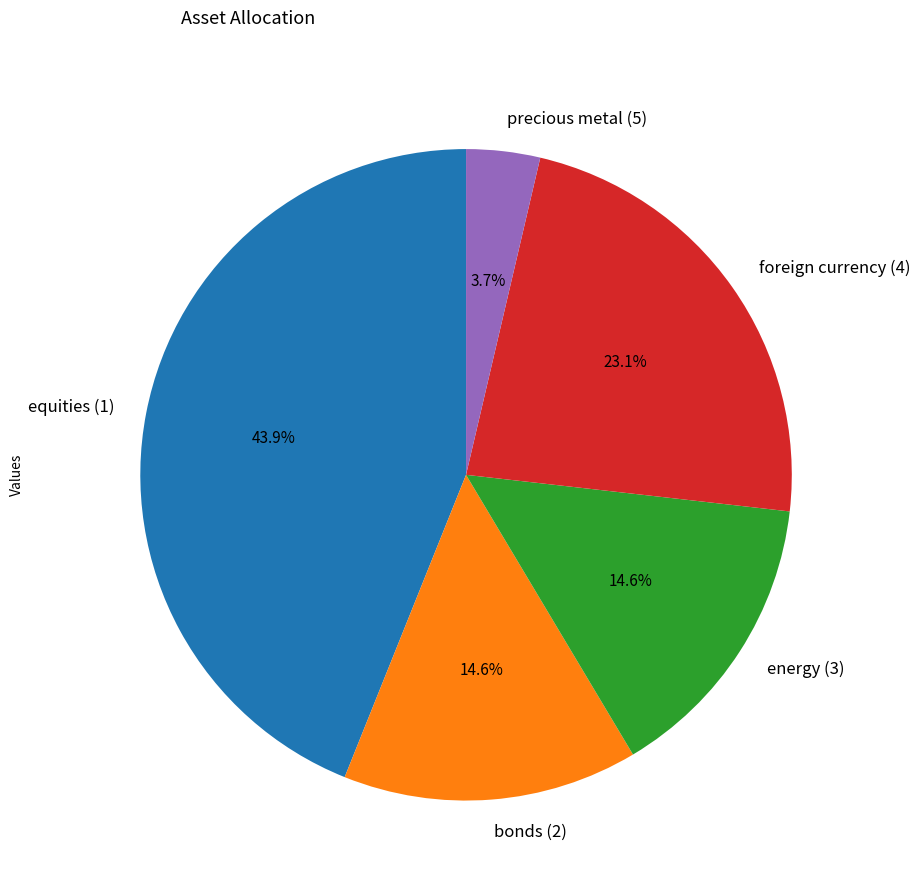

Is there any slice that represents more than half of the pie?

No